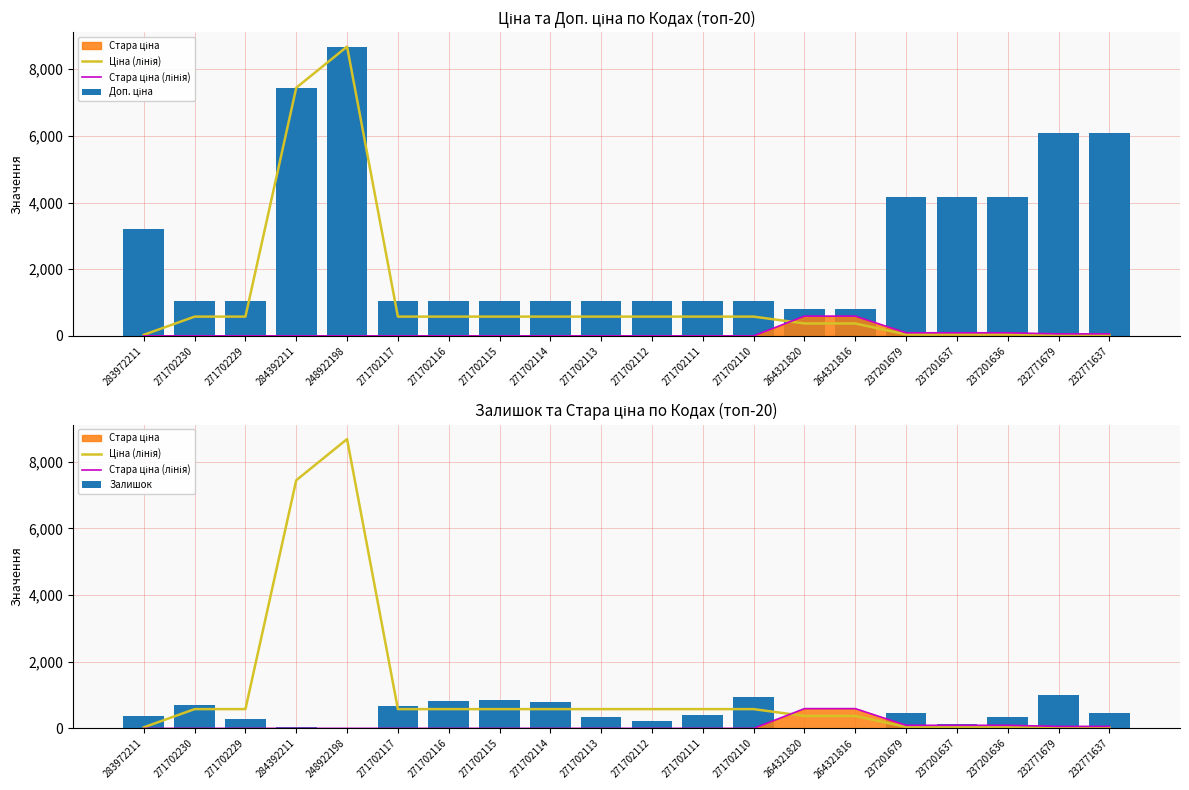

Which series has the widest spread of values?

Ціна (лінія)